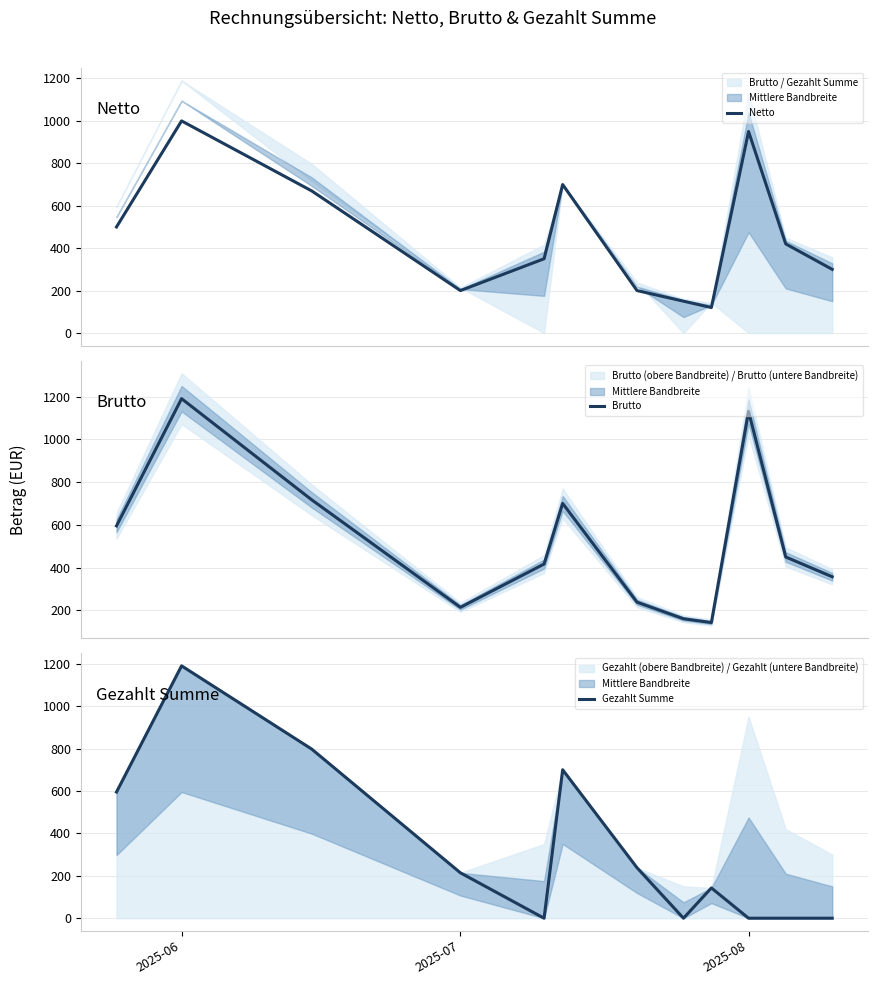

What is the difference between the maximum and minimum values in the Netto series?

880